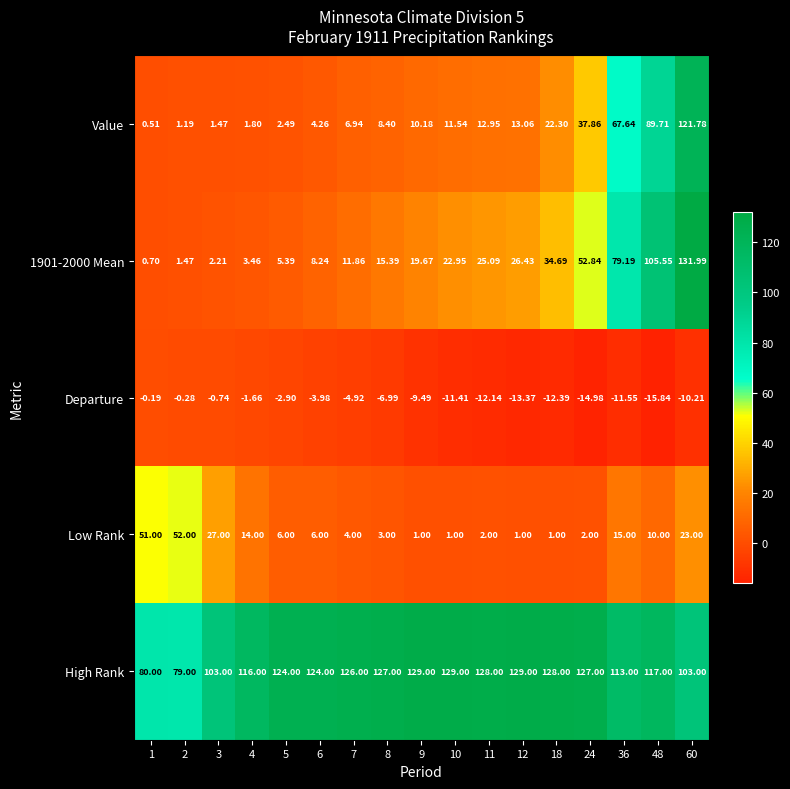

Between 11 and 60, which series saw the biggest shift?

Value